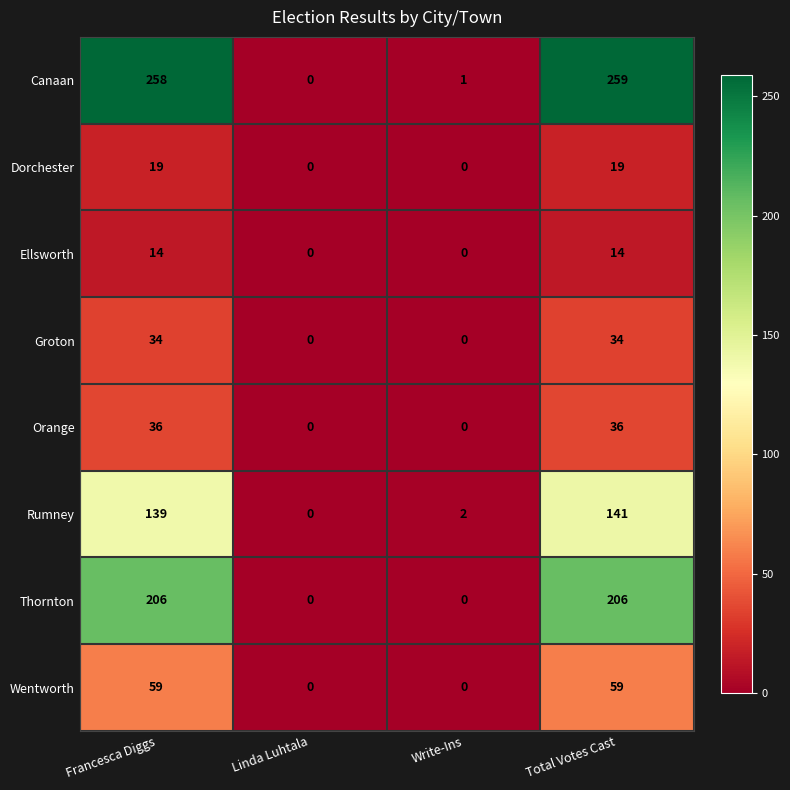

Is it true that Orange equals 65 at Total Votes Cast?

False